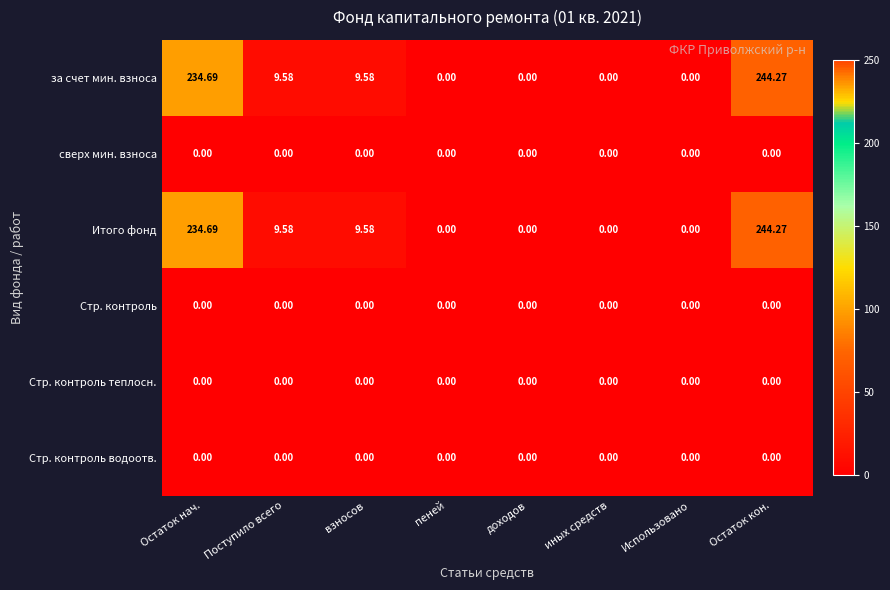

At which category is the sum across all series the highest?

Остаток кон.